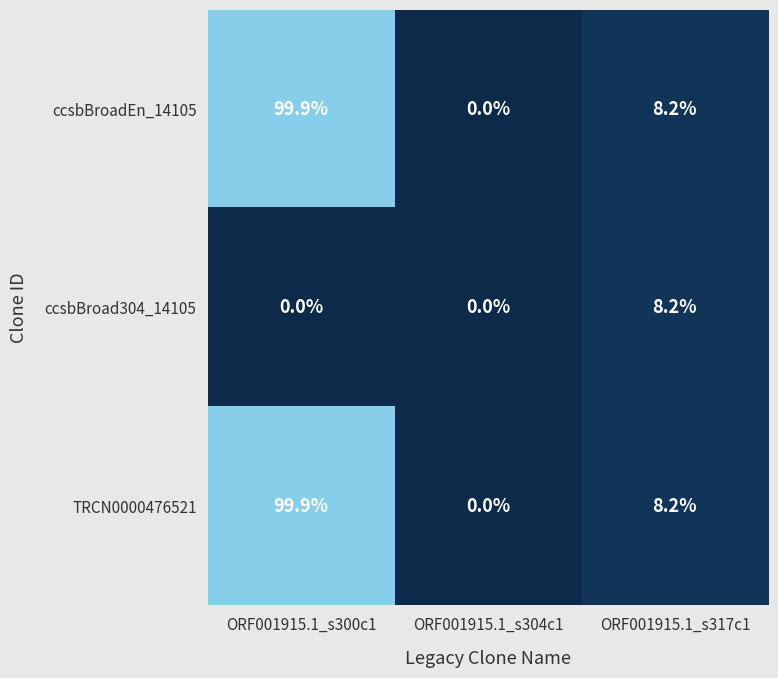

What is the total value across all series at ORF001915.1_s317c1?

24.6